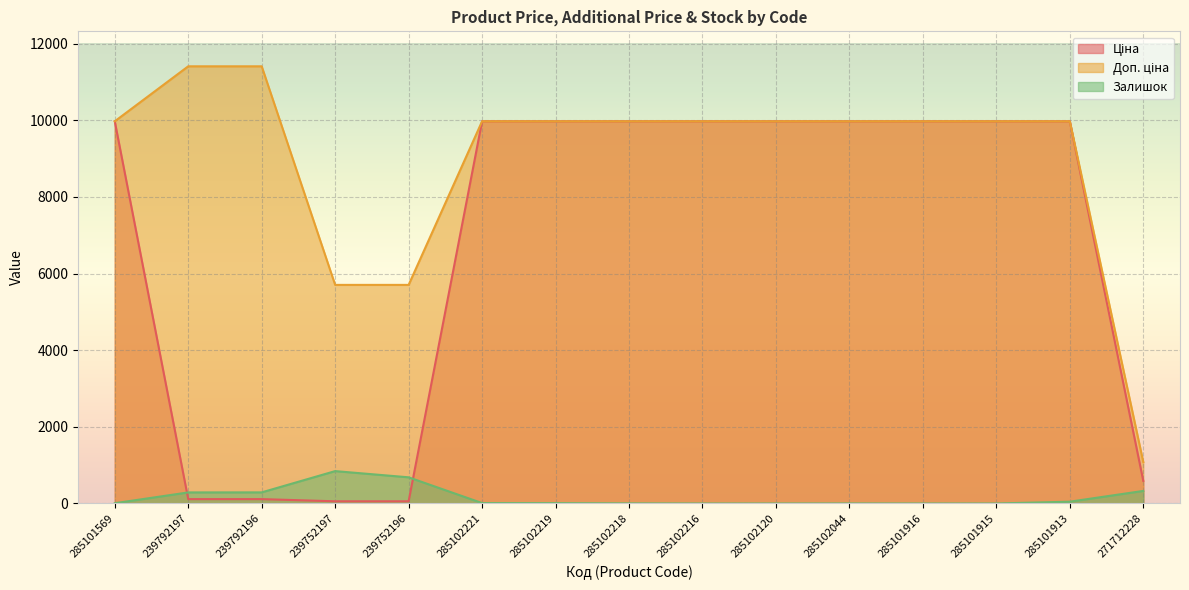

Where does the Ціна series first go above 9974?

285101569